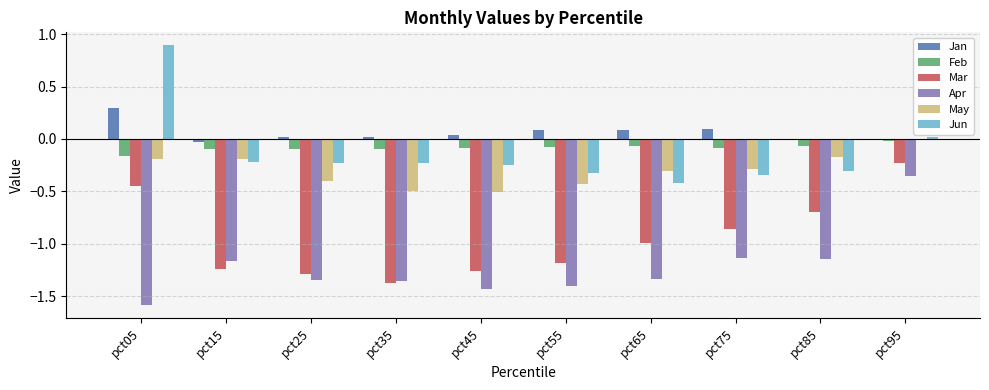

What is the total value across all series at pct25?

-3.3